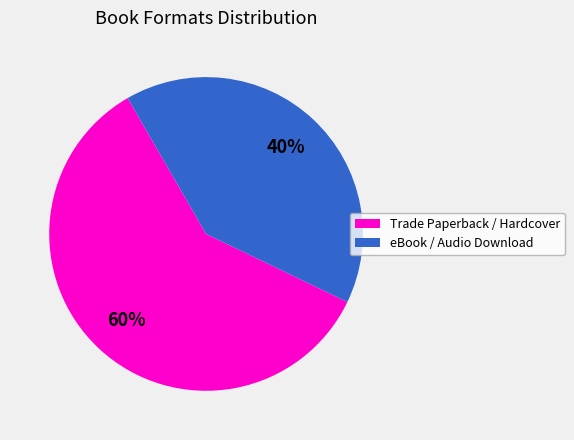

To the nearest percent, what is the average slice percentage?

50%